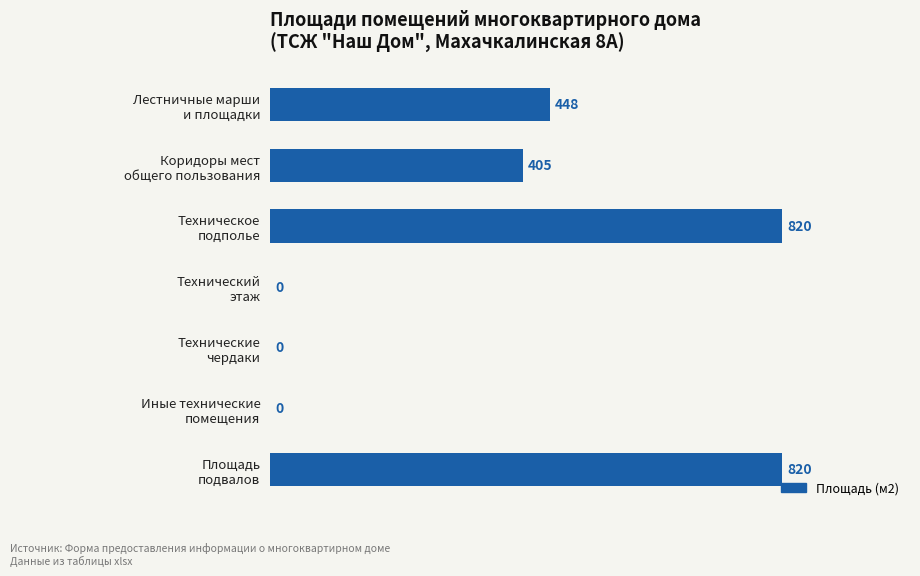

What is the average value?

356